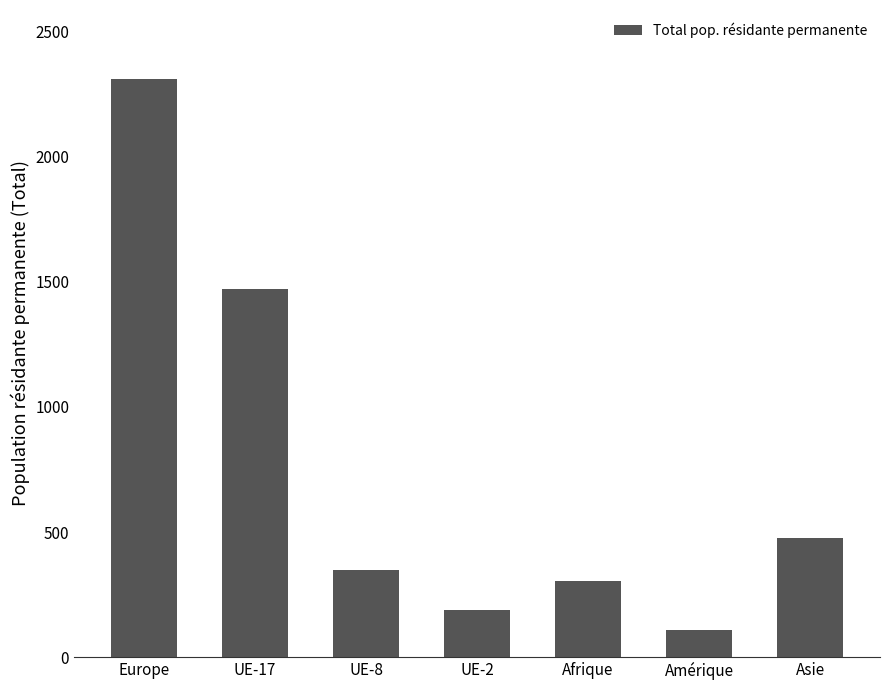

At which label is the value closest to 1209?

UE-17